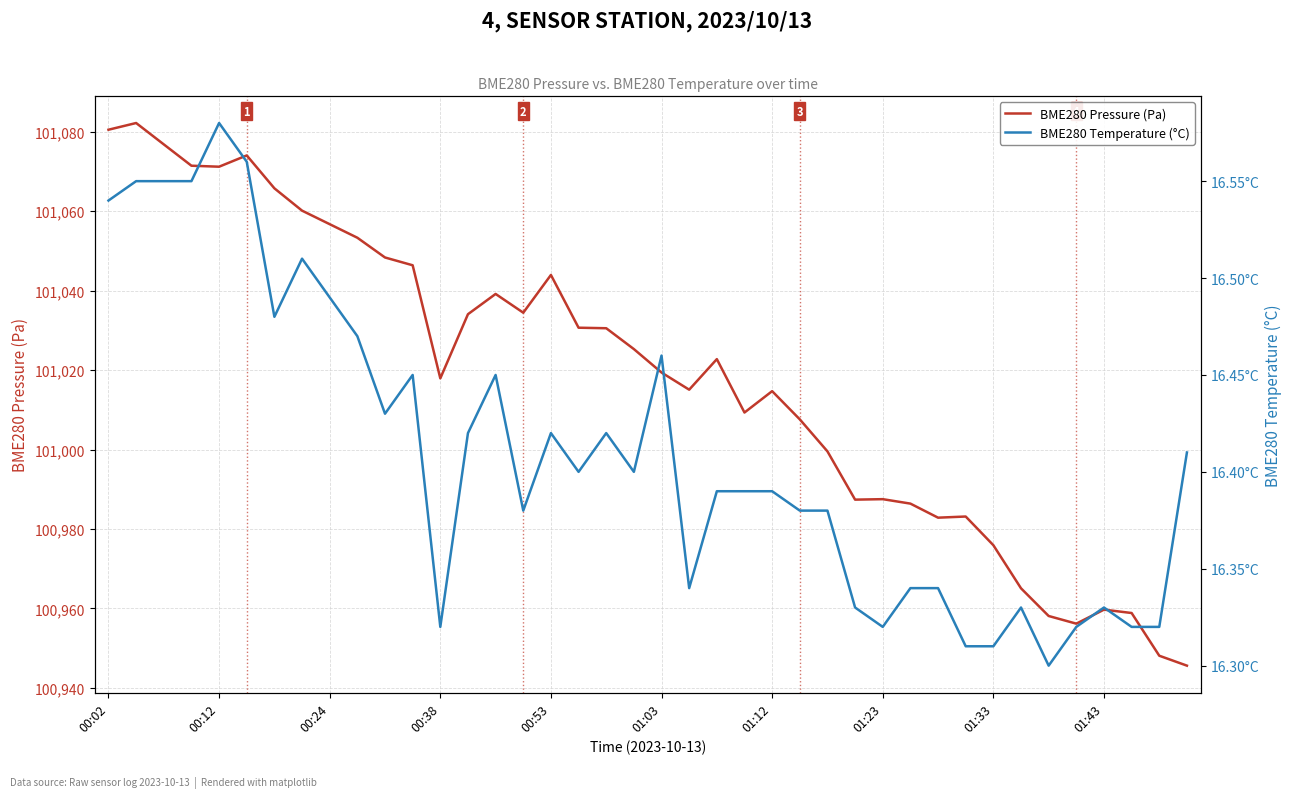

What is the difference between the highest and lowest values at 10?

101031.9